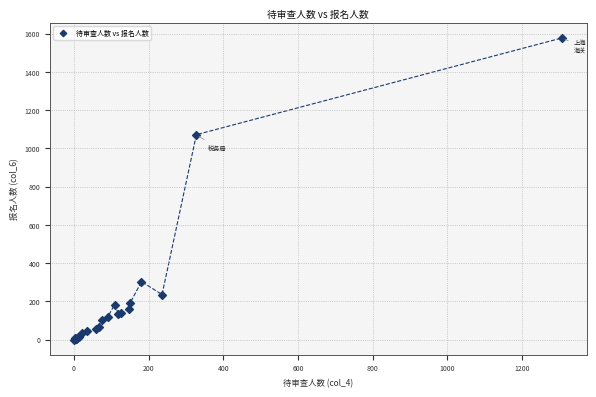

What Y value in the scatter plot is closest to 789?

1072